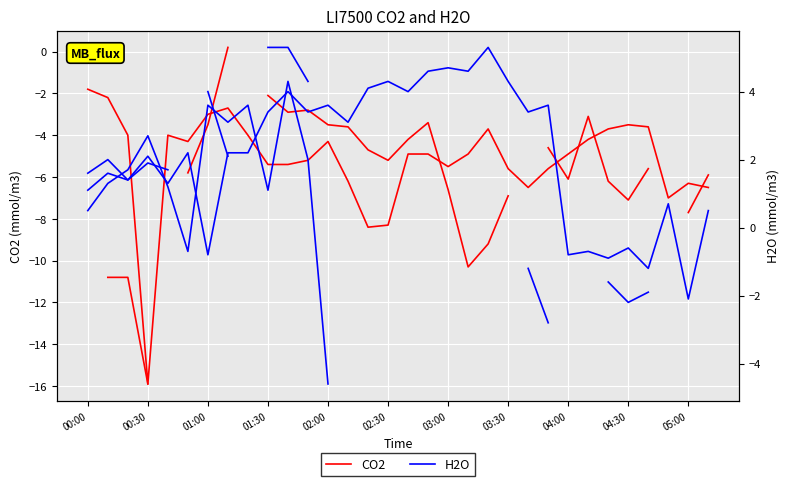

At 23, list the series in order from largest to smallest.

H2O, CO2